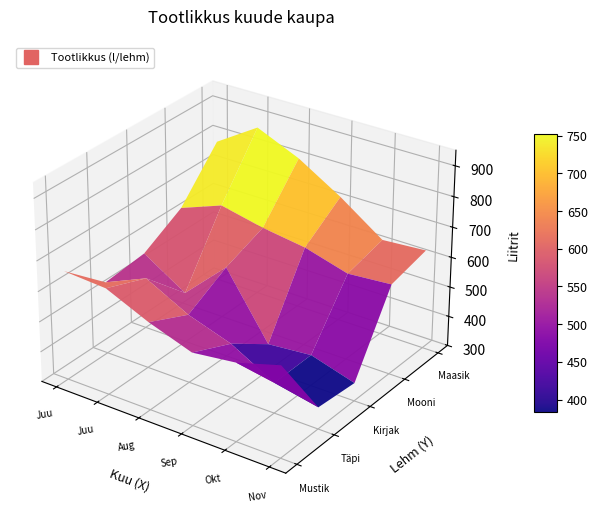

Rank the series at August from lowest to highest value.

Täpi, Mustik, Kirjak, Mooni, Maasik